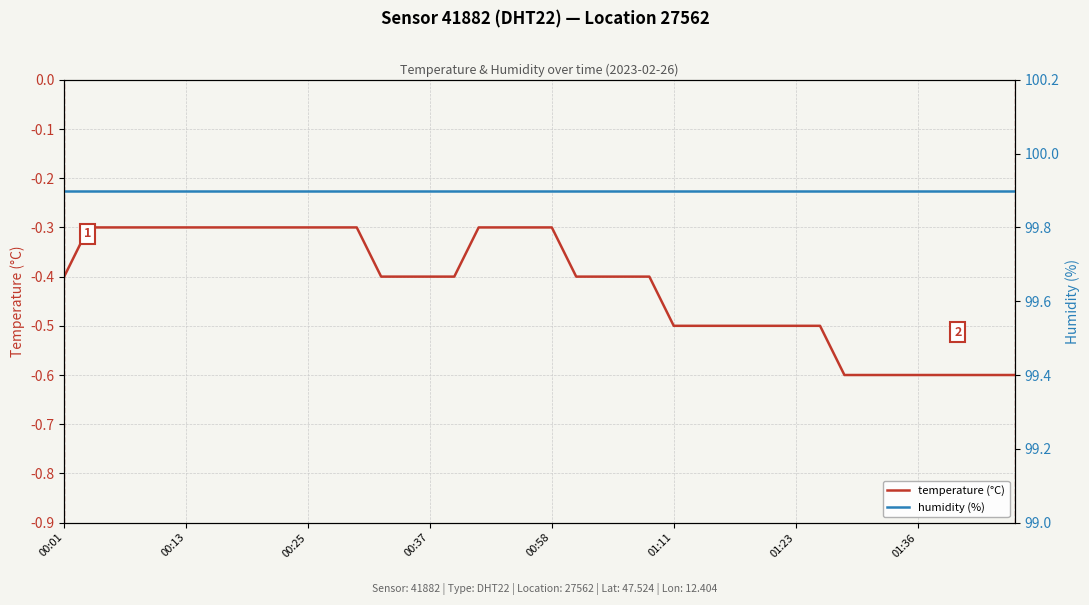

Is this an area chart (filled region under the line)?

No